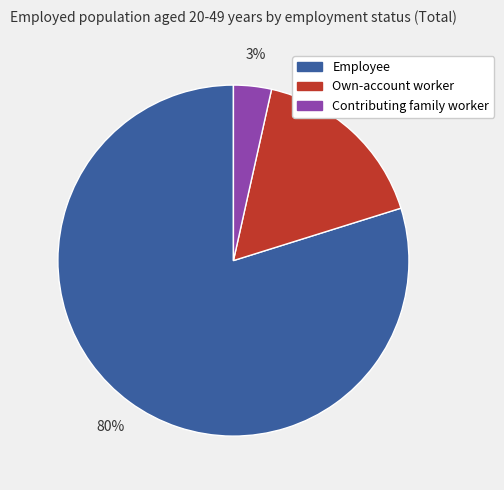

Which has a higher value, Own-account worker or Employee?

Employee